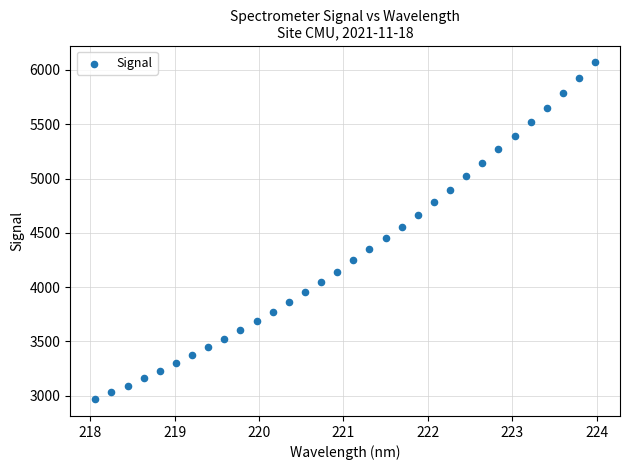

What is the range of X values (max minus min)?

5.9